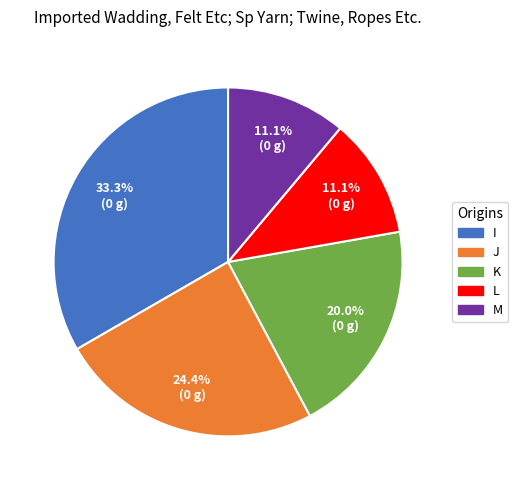

To the nearest percent, what percentage of the pie is J?

24%